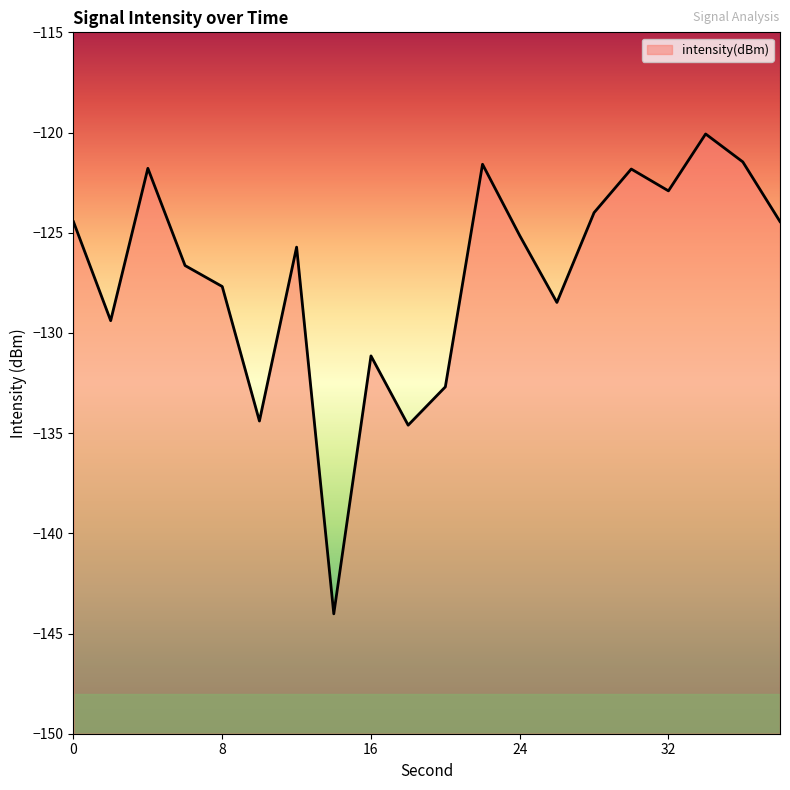

What is the average value?

-127.1